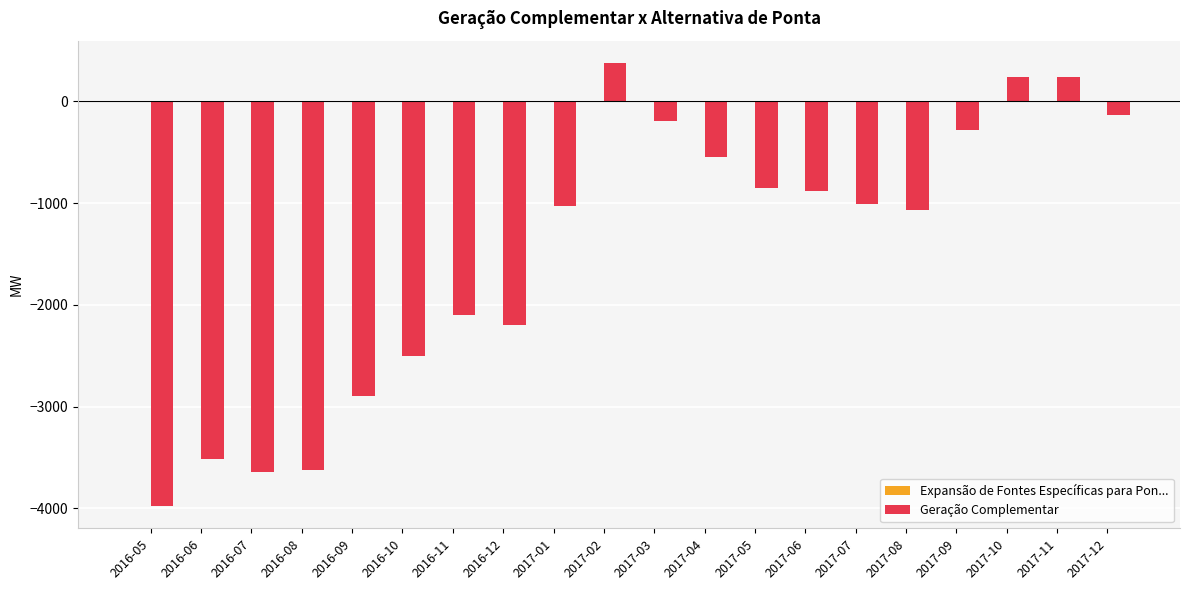

Which category has the lowest value across all series?

2016-05